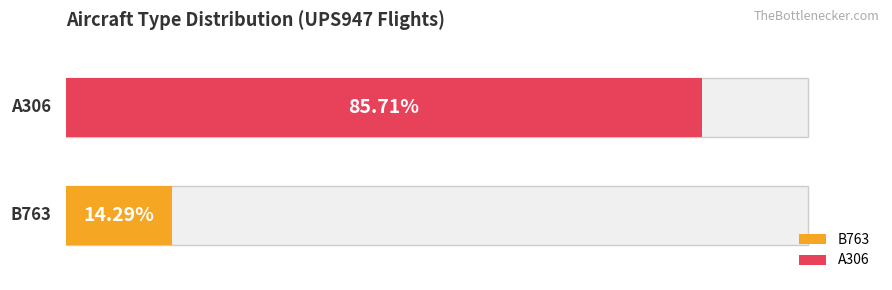

Where is UPS947 nearest to the value 1?

B763